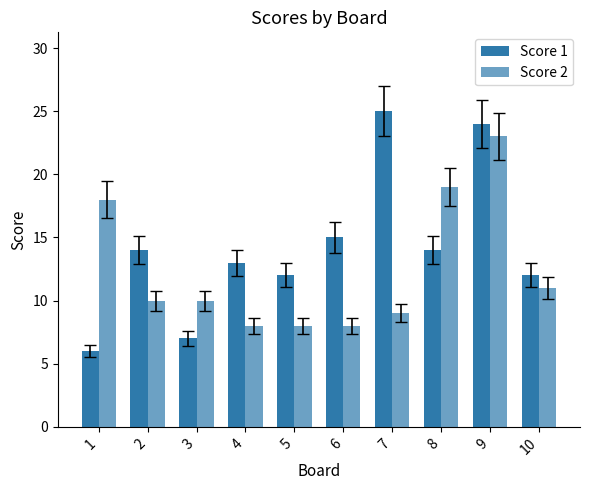

What is the maximum value shown in the chart?

25